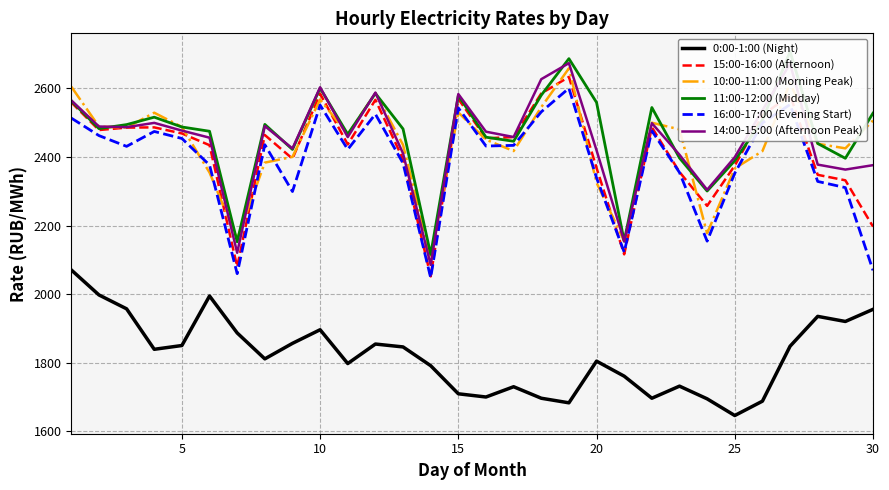

True or false: 16:00-17:00 (Evening Start) and 0:00-1:00 (Night) intersect in this chart.

False